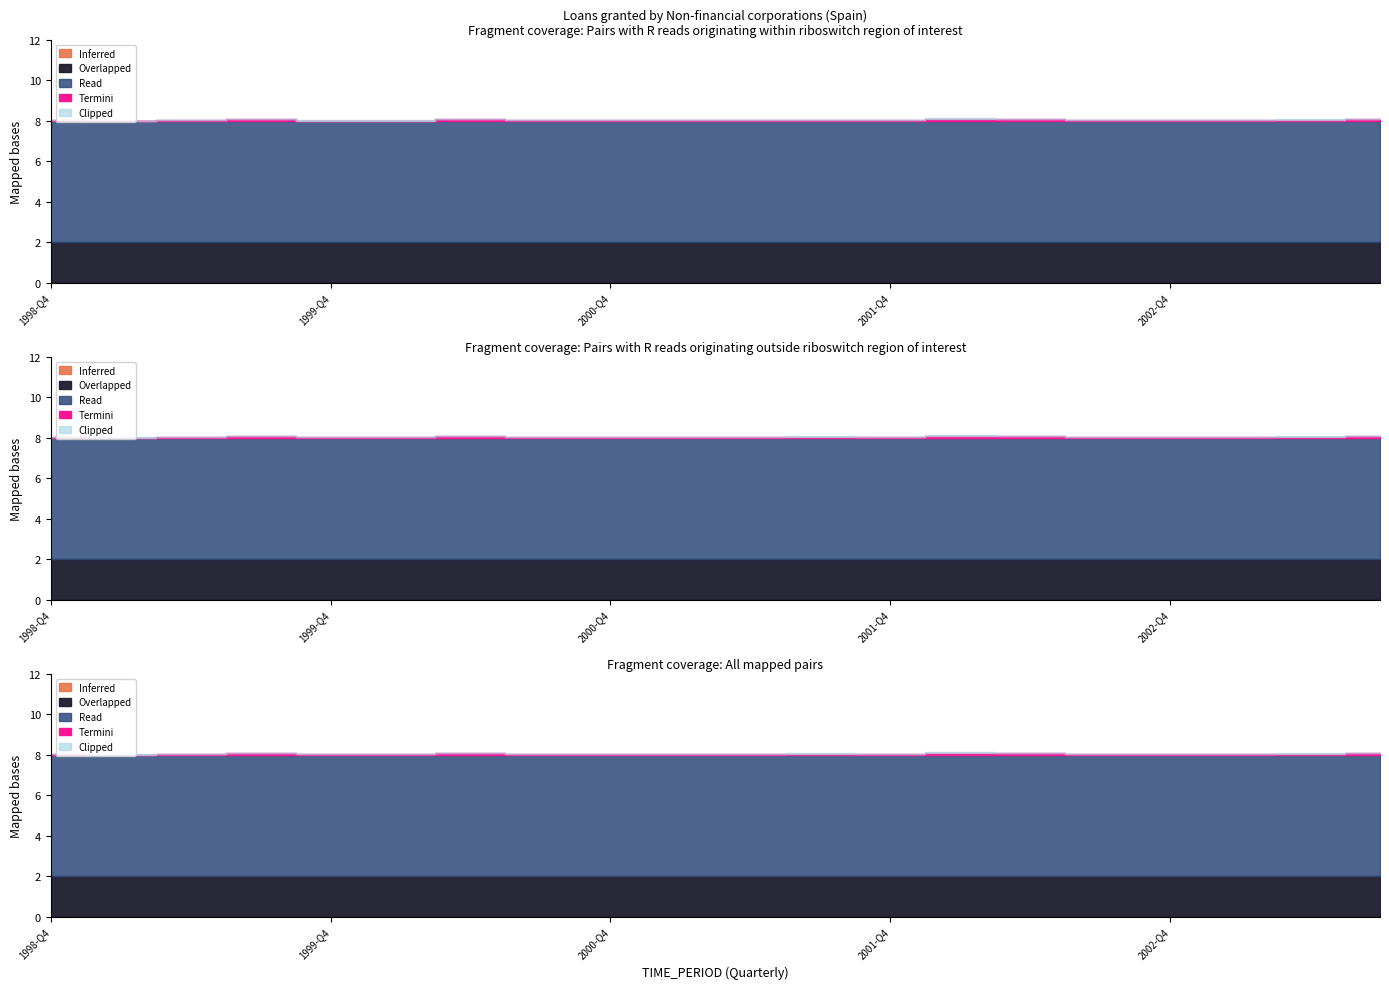

Reading left to right, transcribe all the data shown in this chart.

Inferred: 0	0	0	0	0	0	0	0	0	0	0	0	0	0	0	0	0	0	0	0
Overlapped: 2	2	2	2	2	2	2	2	2	2	2	2	2	2	2	2	2	2	2	2
Read: 6	6	6	6	6	6	6	6	6	6	6	6	6	6	6	6	6	6	6	6
Termini: 0	0	0	0	0	0	0	0	0	0	0	0	0	0	0	0	0	0	0	0
Clipped: 0	0	0	0	0	0	0	0	0	0	0	0	0	0	0	0	0	0	0	0